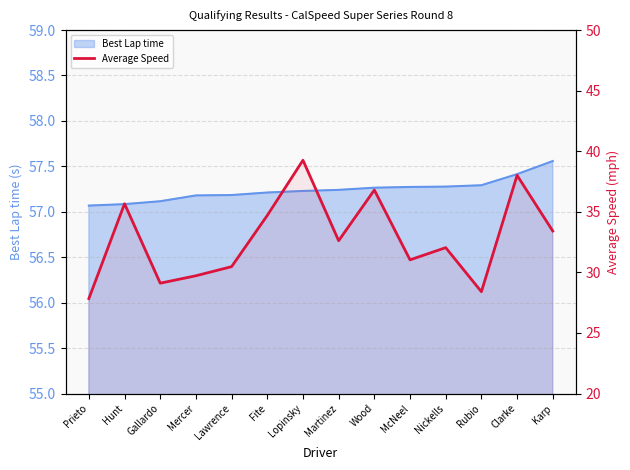

What position from the right is McNeel?

5